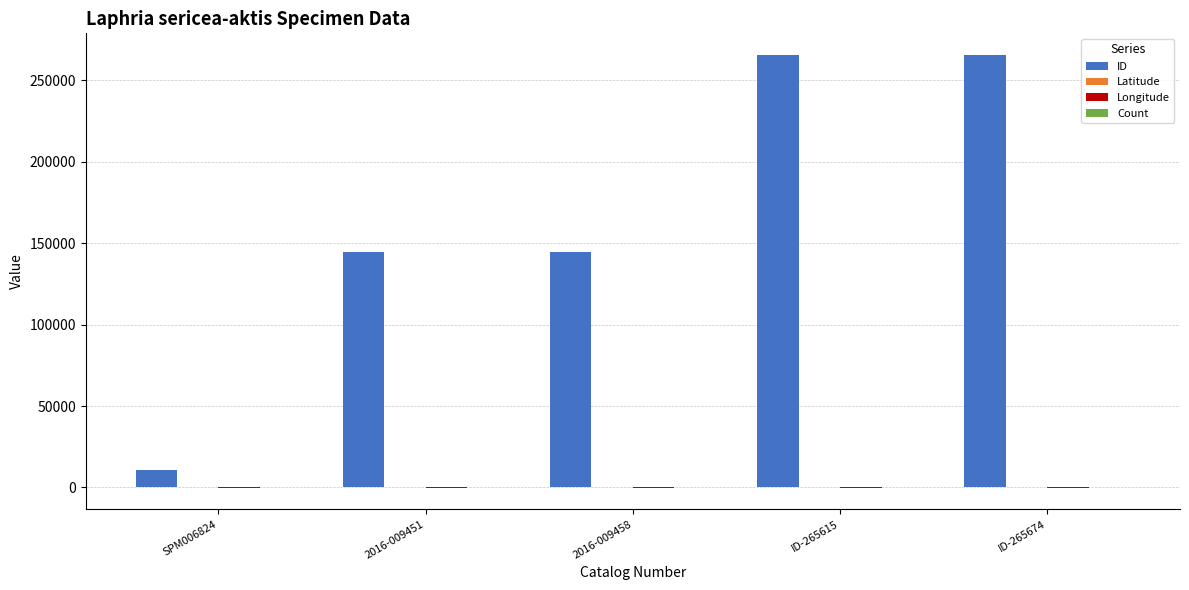

Which series has the largest total across all categories?

ID